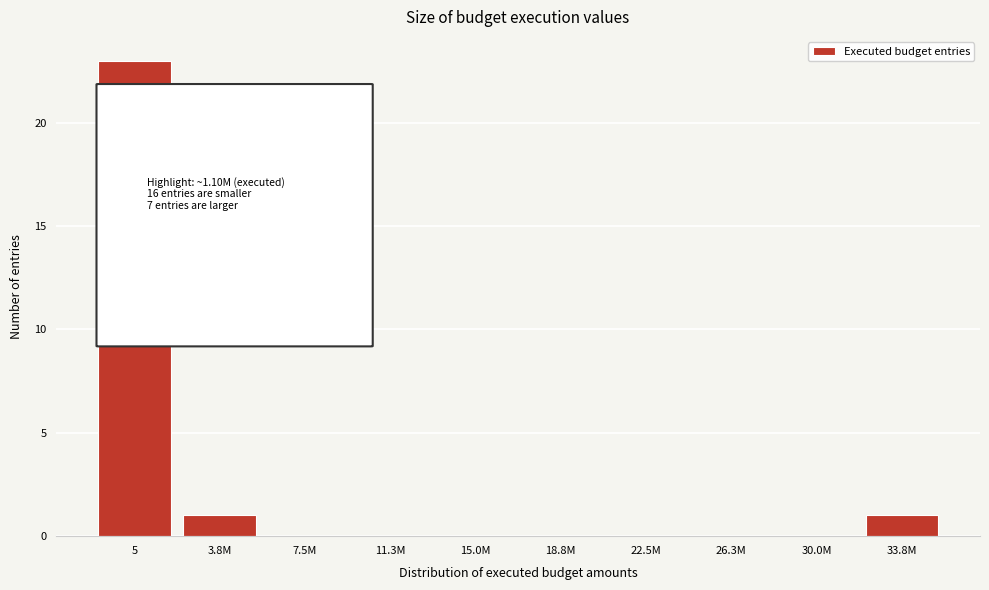

Reading left to right, what are all the values shown in this chart?

5=23	3.8M=1	7.5M=0	11.3M=0	15.0M=0	18.8M=0	22.5M=0	26.3M=0	30.0M=0	33.8M=1